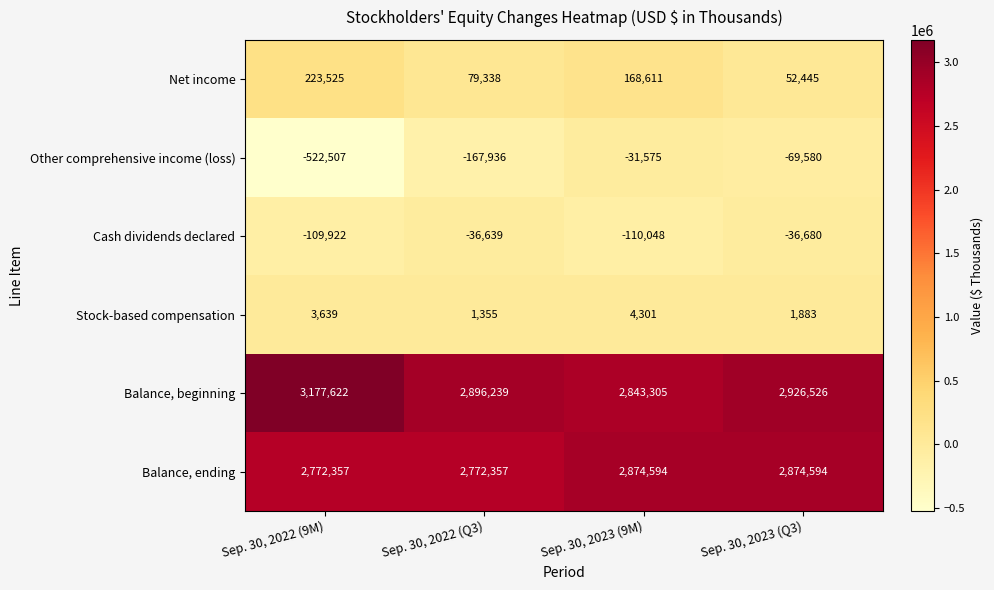

Between Sep. 30, 2022 (9M) and Sep. 30, 2023 (Q3), which series saw the biggest shift?

Other comprehensive income (loss)